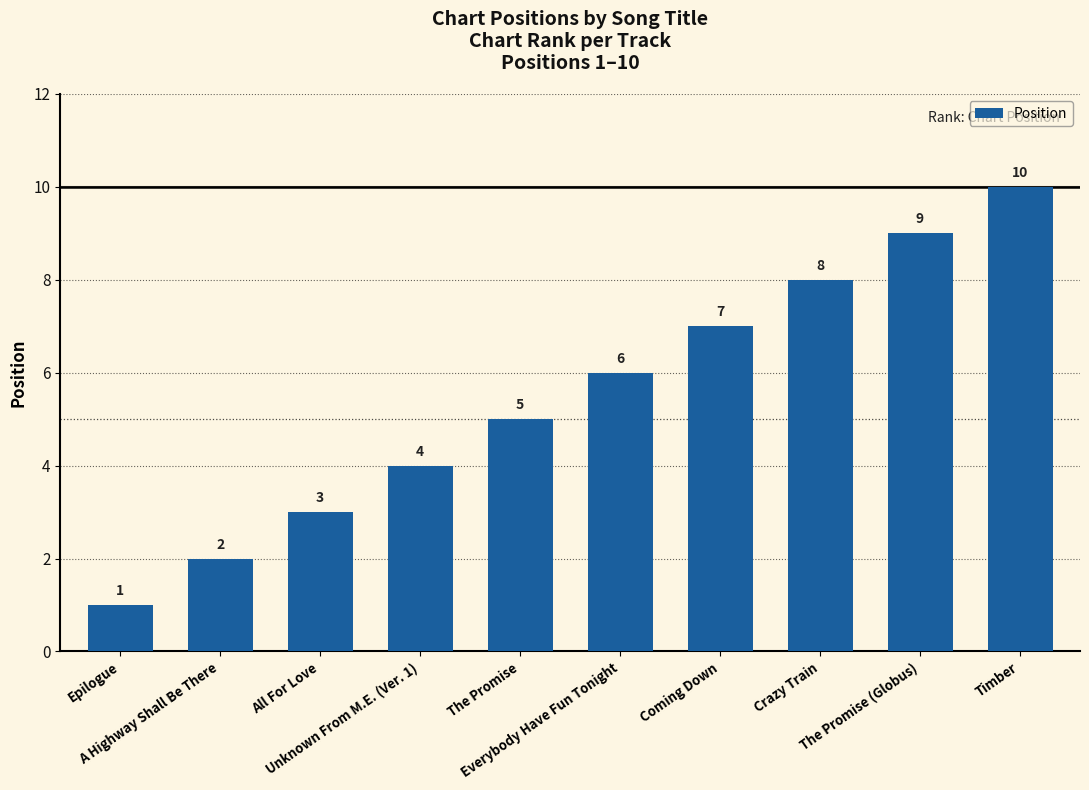

Reading left to right, list all the values displayed in this chart.

Epilogue=1	A Highway Shall Be There=2	All For Love=3	Unknown From M.E. (Ver. 1)=4	The Promise=5	Everybody Have Fun Tonight=6	Coming Down=7	Crazy Train=8	The Promise (Globus)=9	Timber=10